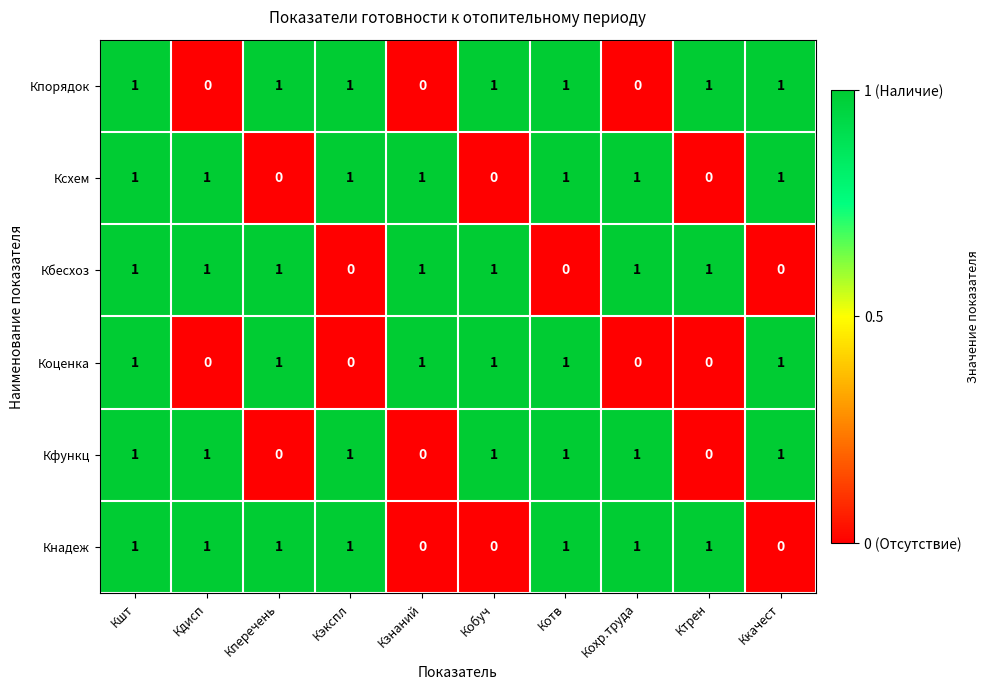

Is the value of Кпорядок at Кзнаний greater than the value of Ксхем at Кдисп?

No